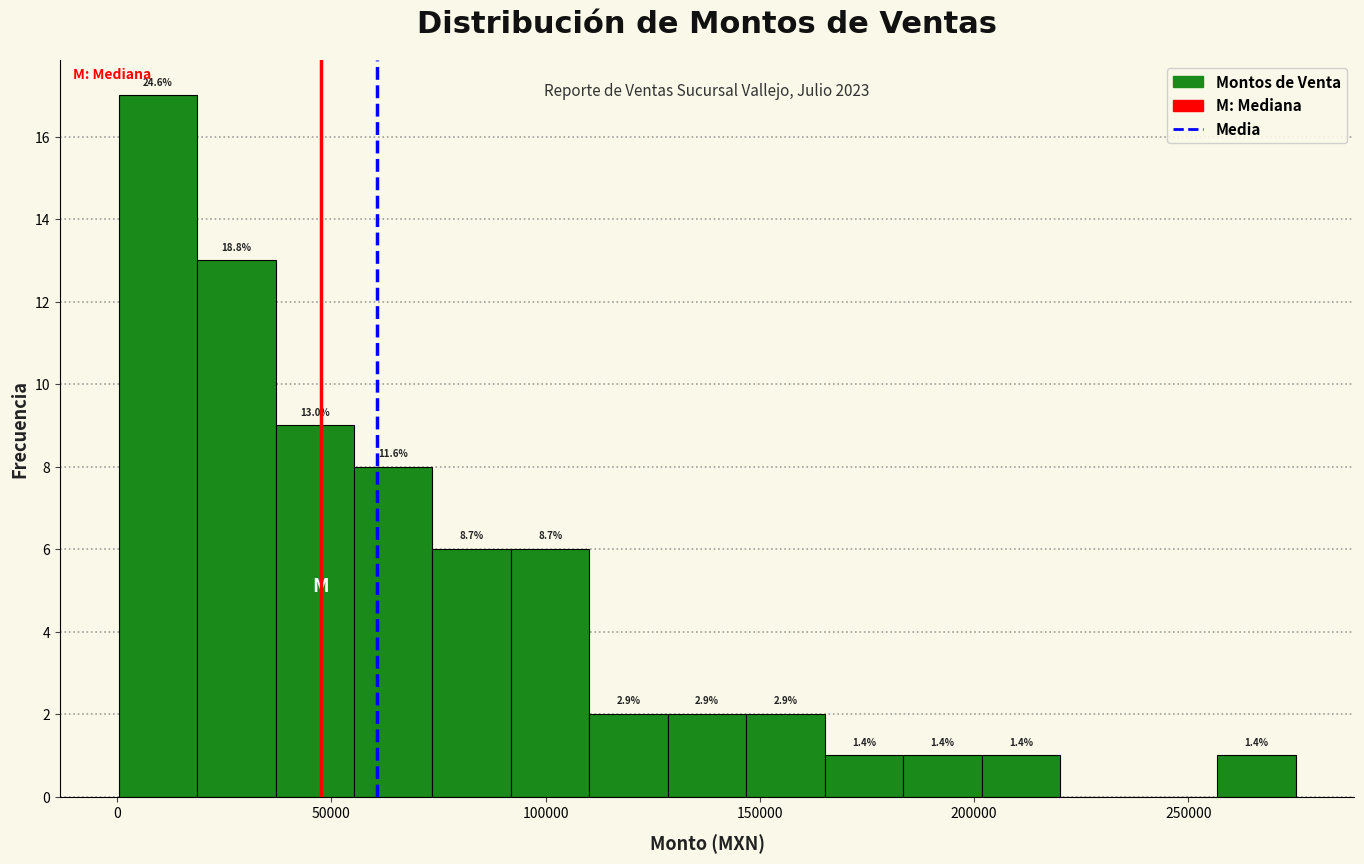

Around what value on the x-axis is the tallest bar? Give the approximate position of its centre, as read against the axis.

10000